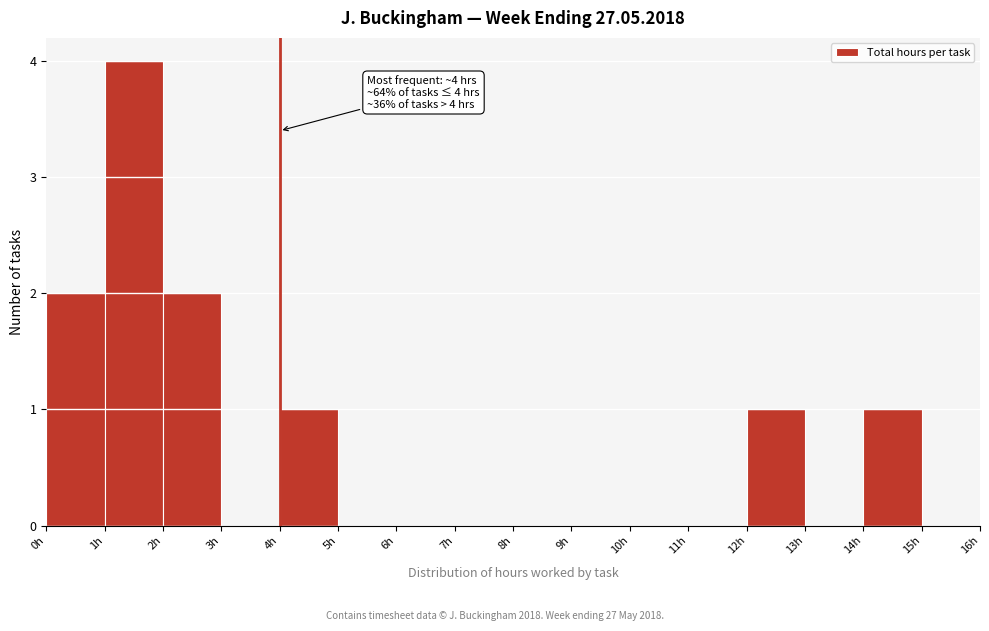

Which range on the x-axis has the tallest bar?

1 to 2